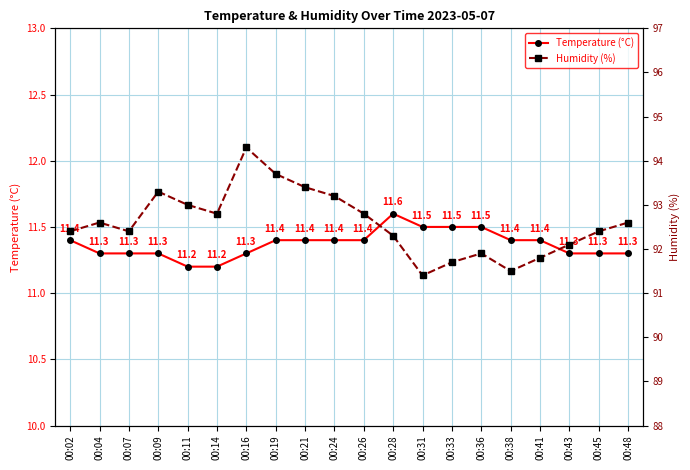

How many lines are shown in the chart?

2